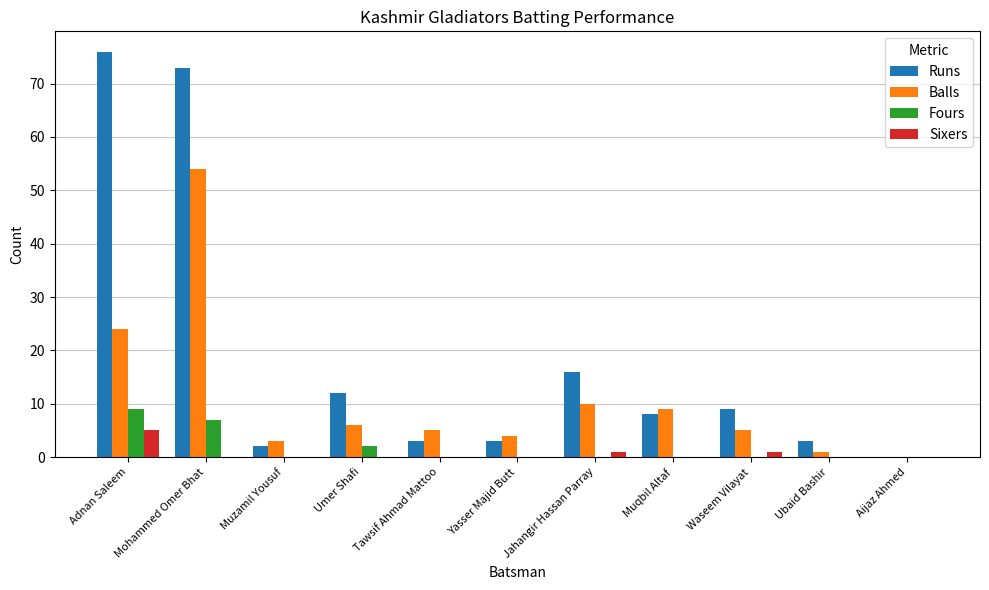

What value does the Balls series have at Yasser Majid Butt?

4